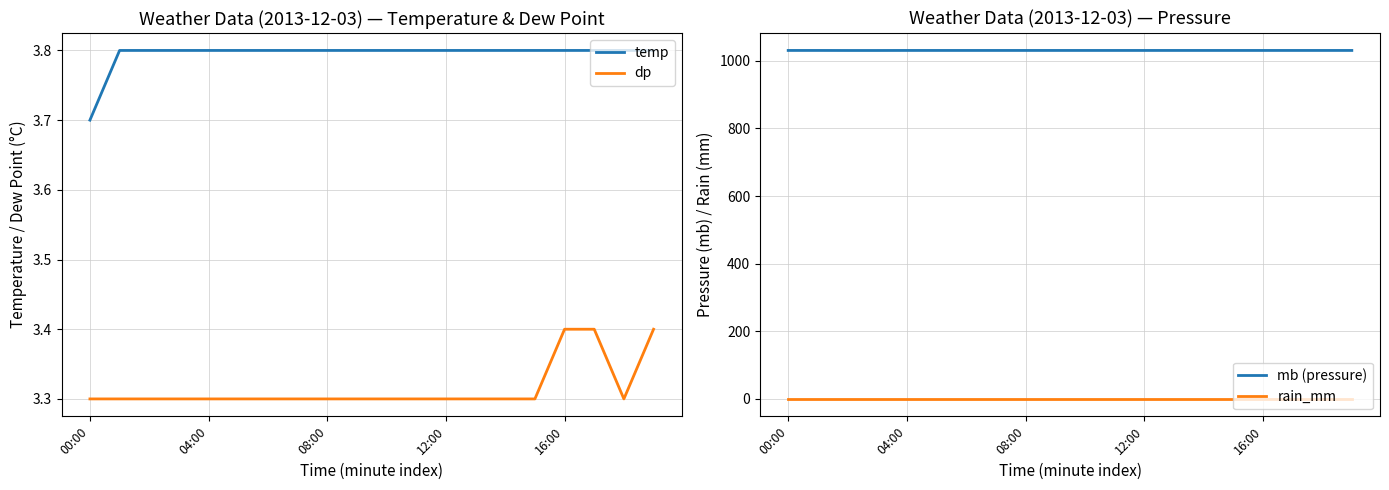

Count the number of categories in the chart.

20